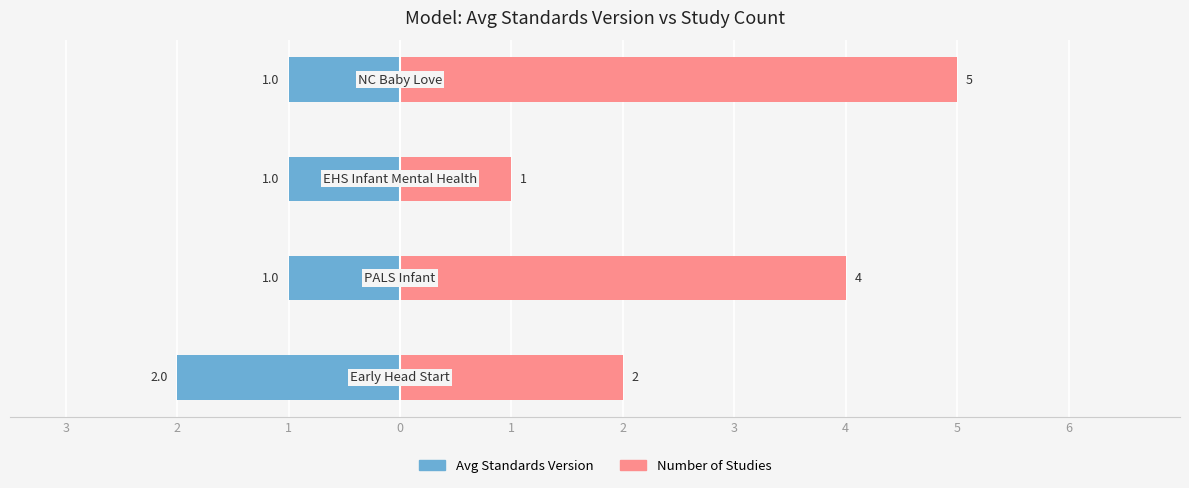

What is the difference between the highest and lowest values at 1?

2